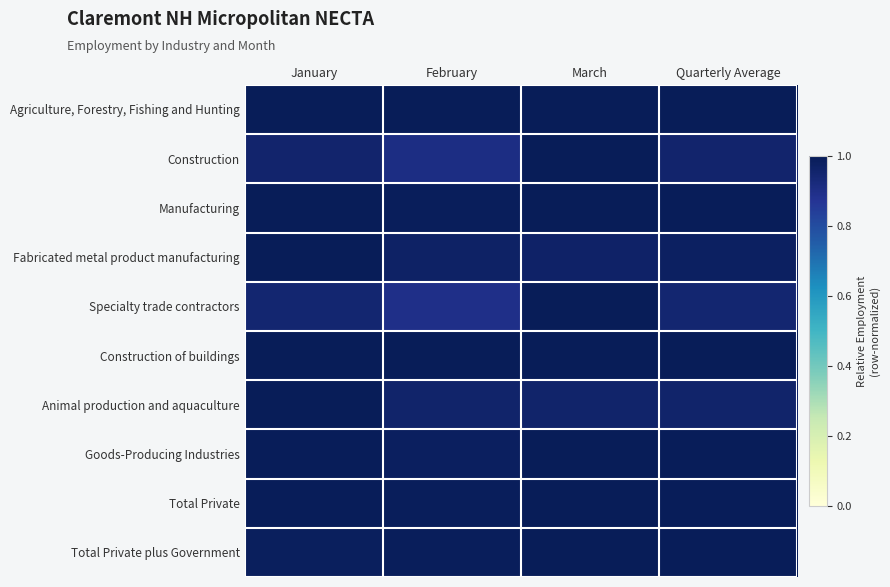

At how many categories does at least one series exceed 0?

4